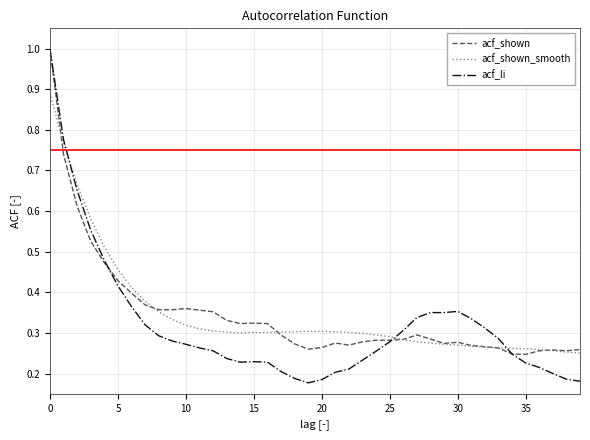

How many lines are shown in the chart?

3